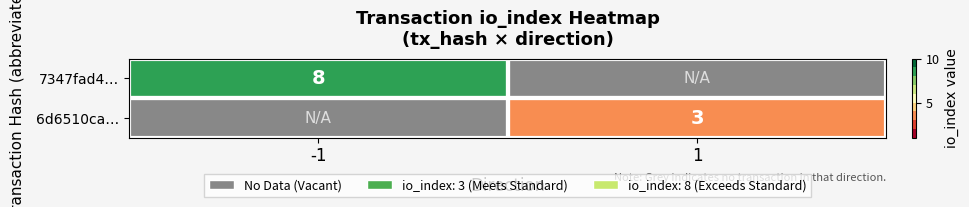

True or false: 7347fad4… has a value of 8 at -1.

True